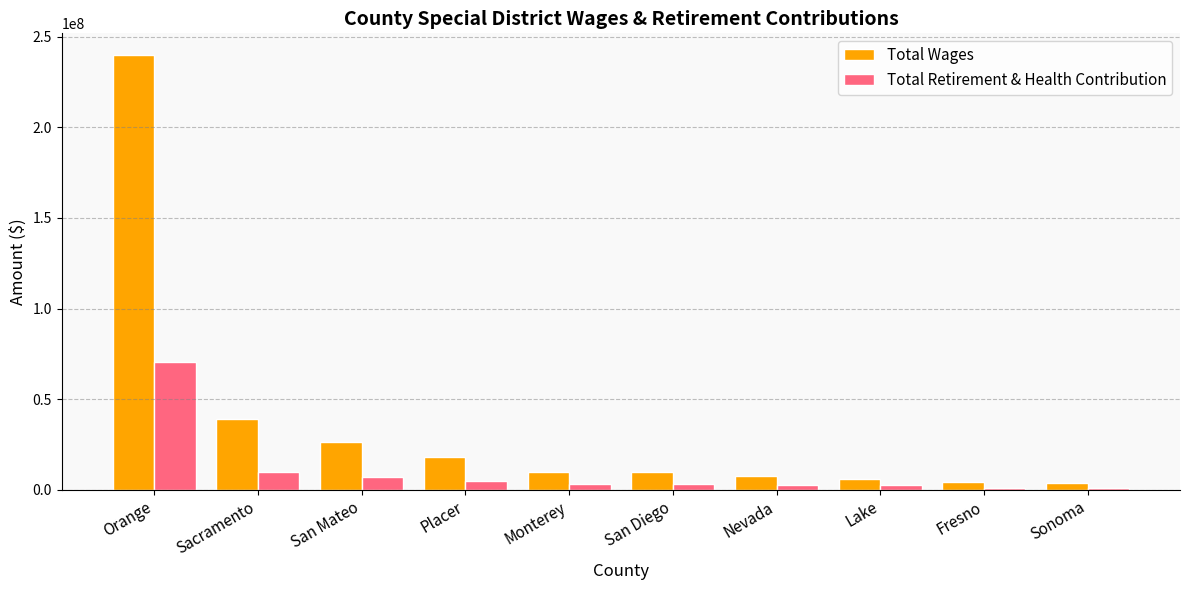

Which label corresponds to the largest value in the chart?

Orange